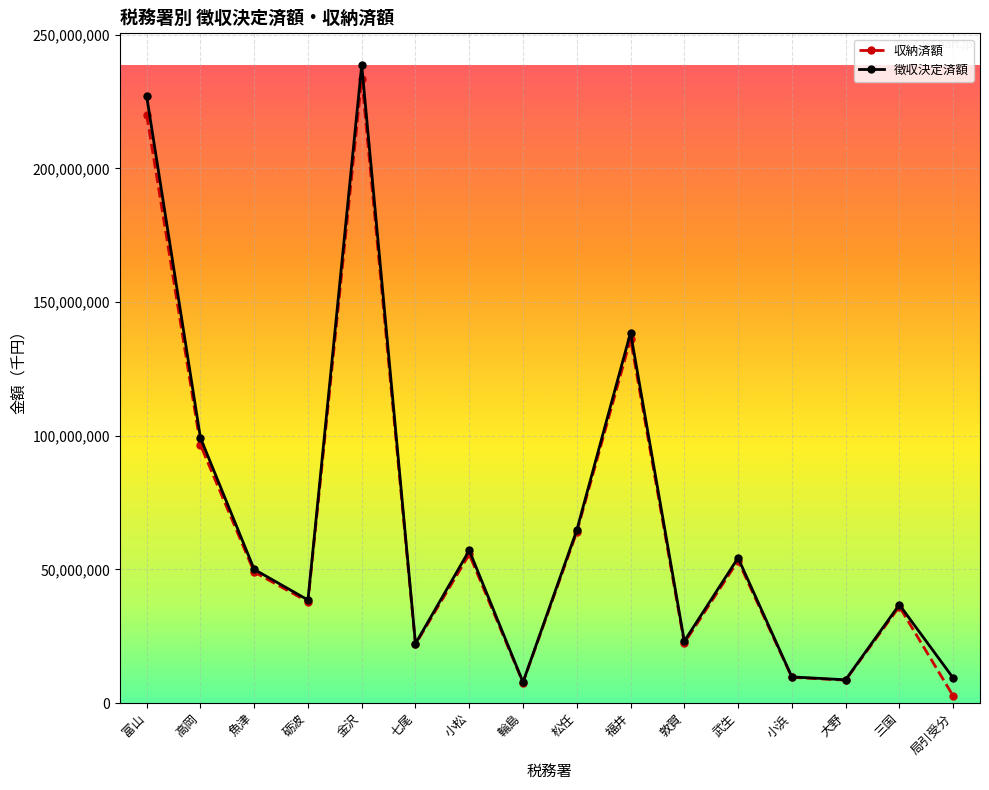

Is the value of 収納済額 at 輪島 greater than the value of 徴収決定済額 at 魚津?

No